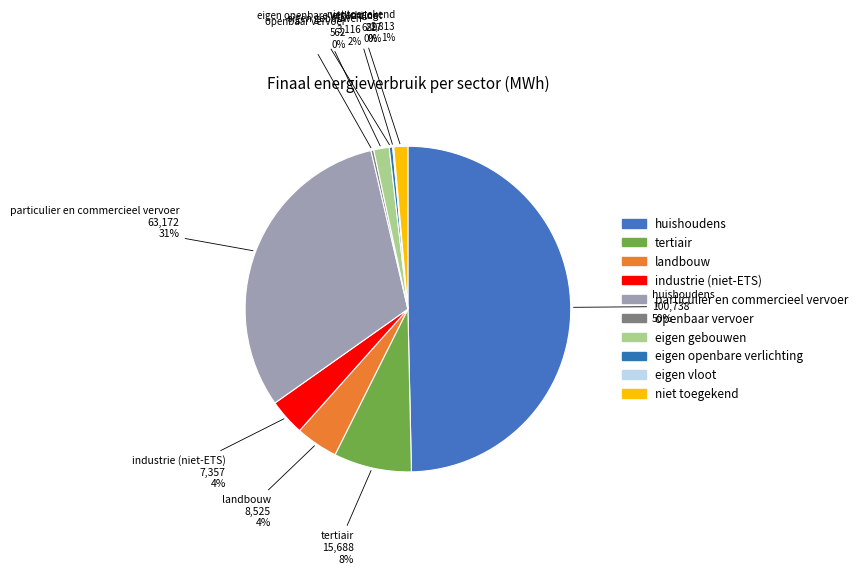

To the nearest percent, what is the difference between the largest and smallest slice percentages?

50%